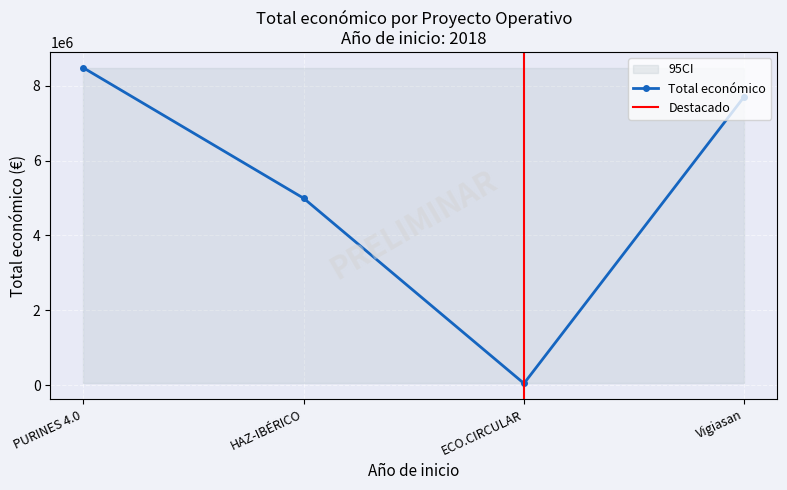

Is this an area chart (filled region under the line)?

No